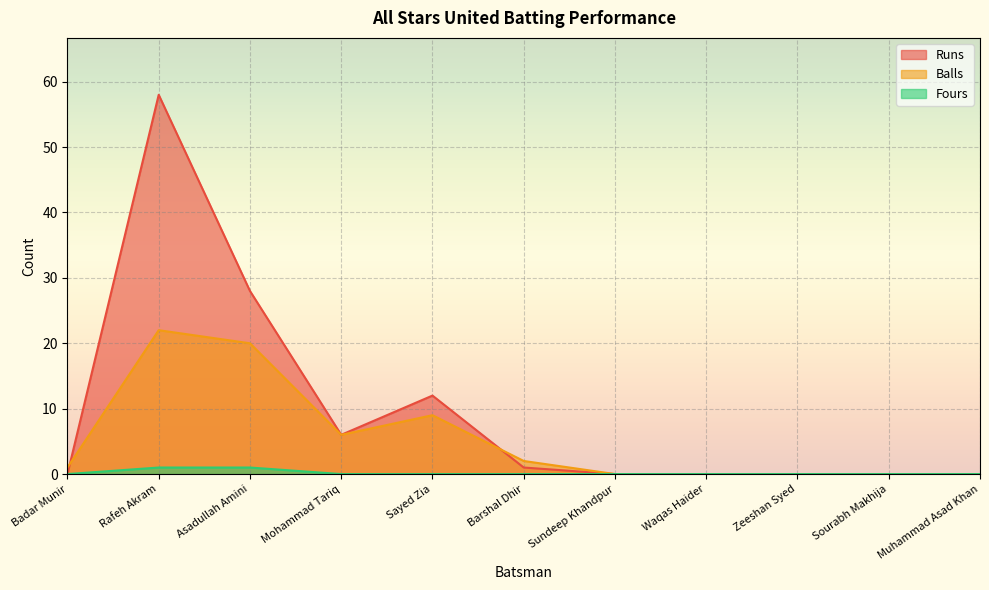

The Runs series shows 58 at Rafeh Akram. True or false?

True